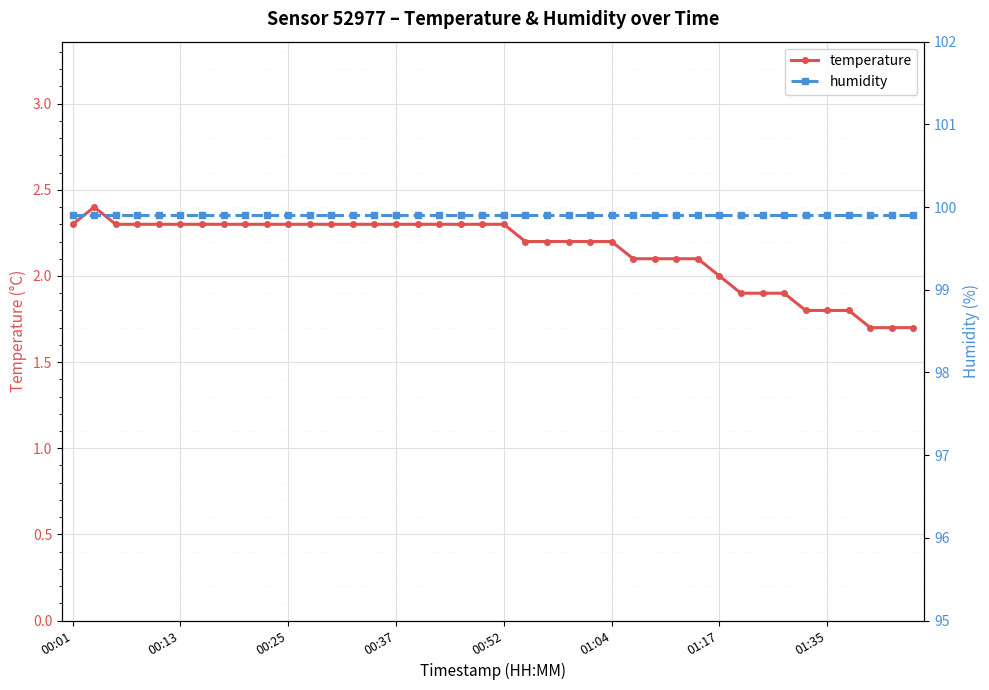

Count the number of categories in the chart.

40